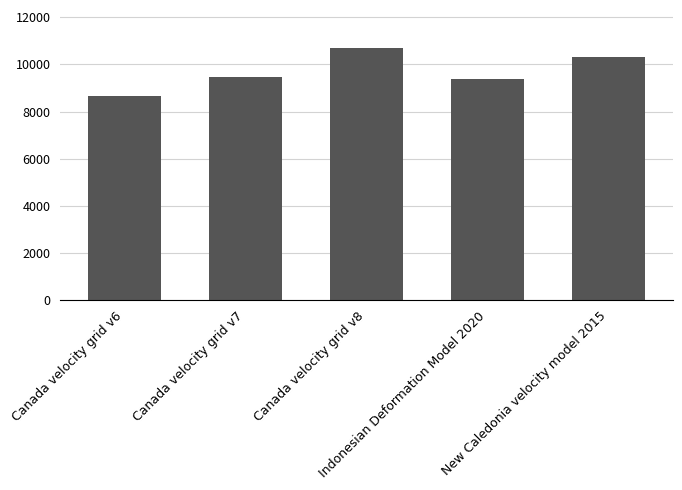

What is the difference between the maximum and minimum values?

2031